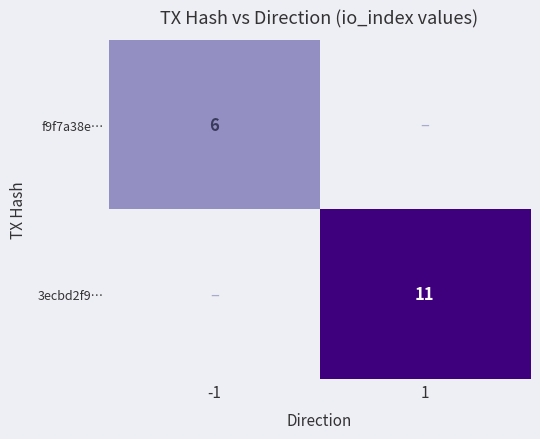

At which category does the chart reach its peak across all series?

1